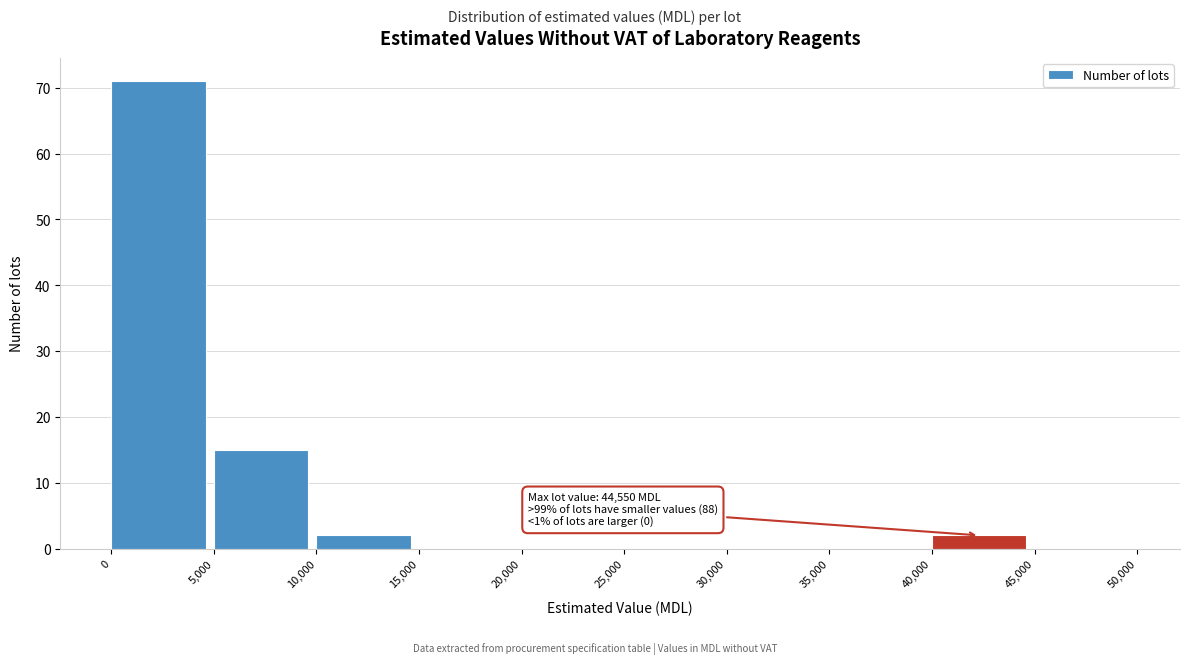

Over which range of the x-axis is the bar tallest?

0 to 5,000